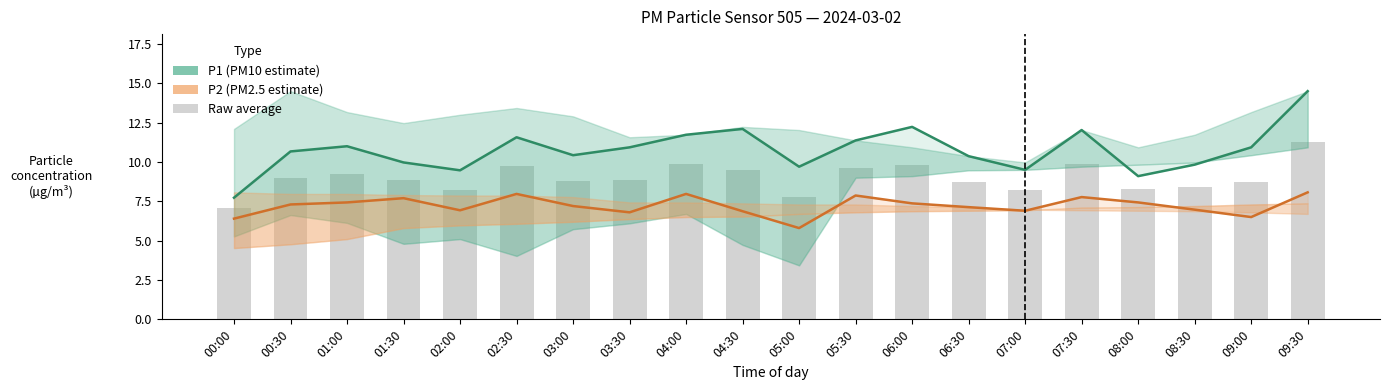

How many series are shown in this chart?

3